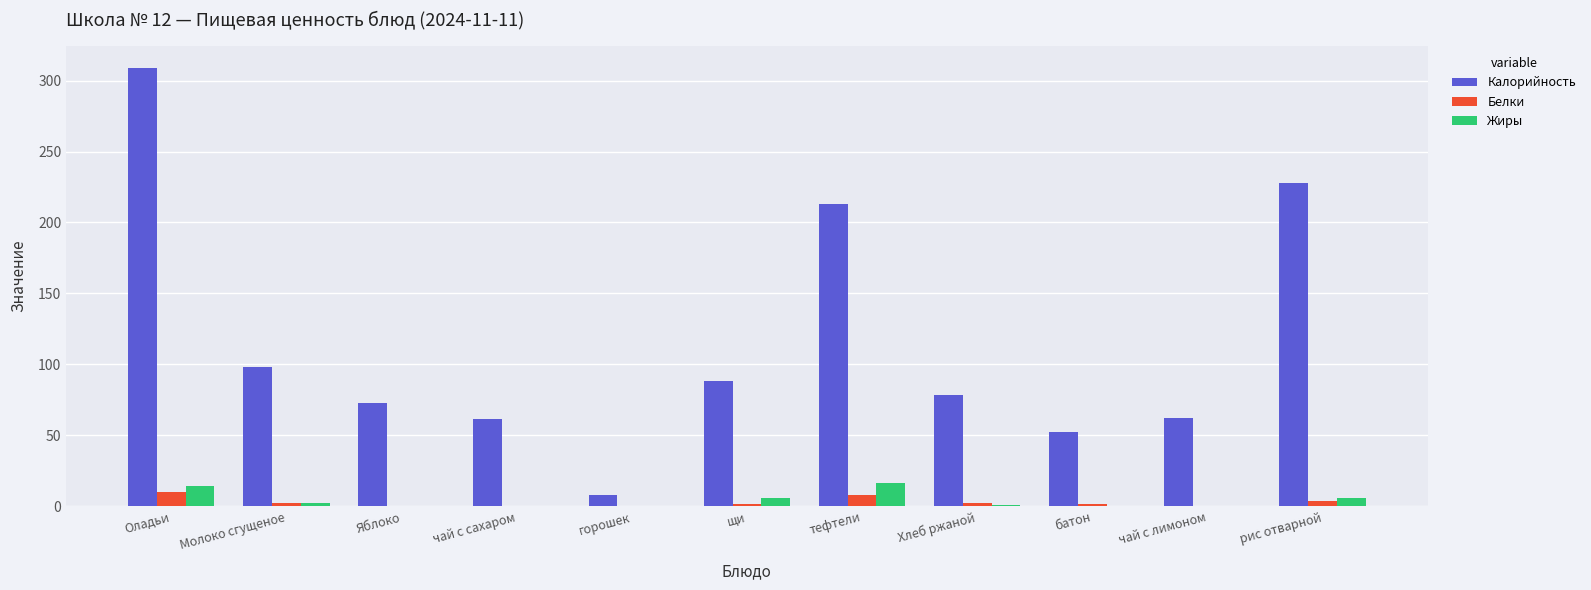

Is the value of Белки at горошек greater than the value of Калорийность at рис отварной?

No